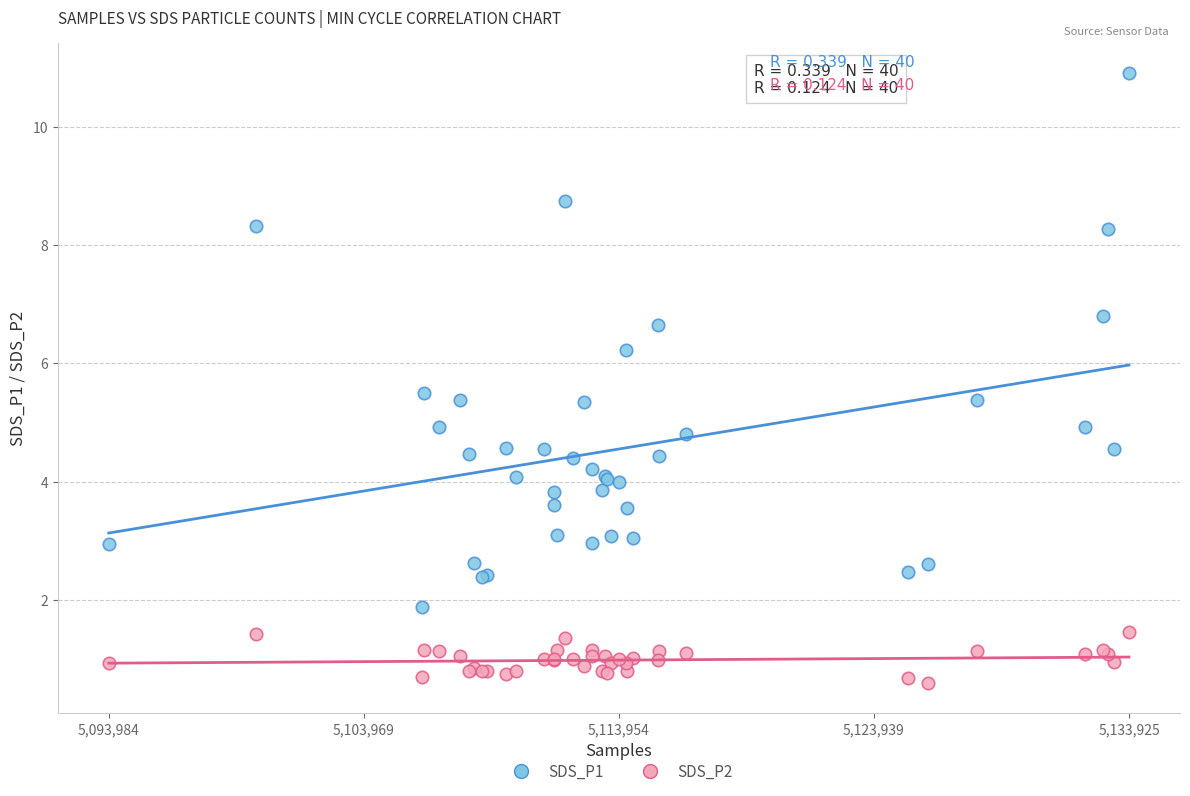

What is the X range (max minus min) for the scatter plot?

39941.0